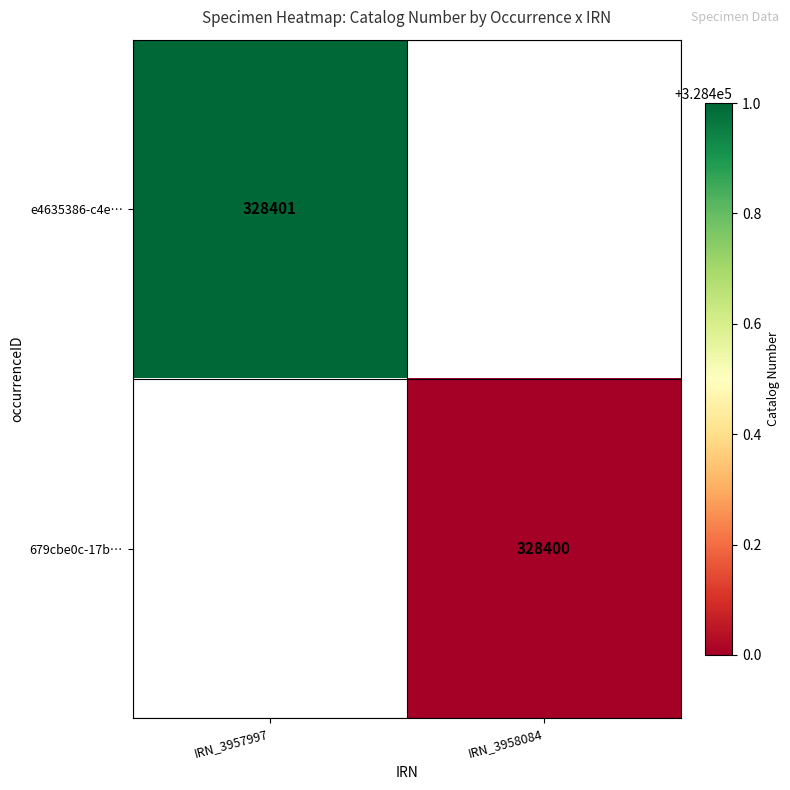

What is the smallest value displayed?

328400.0